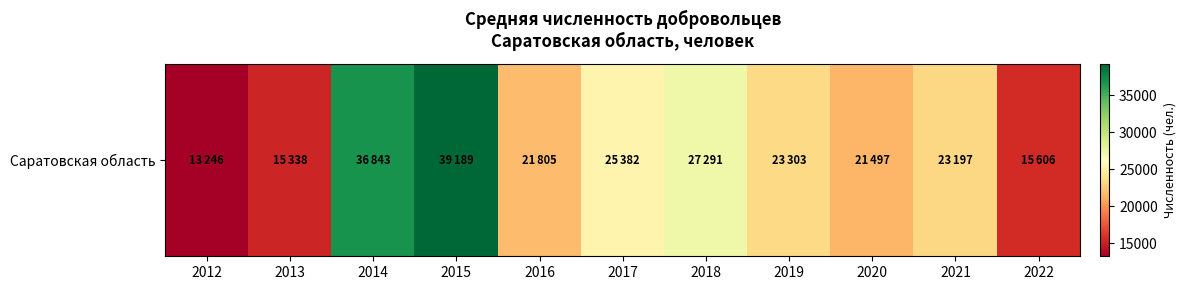

The value at 2021 is 6802. True or false?

False